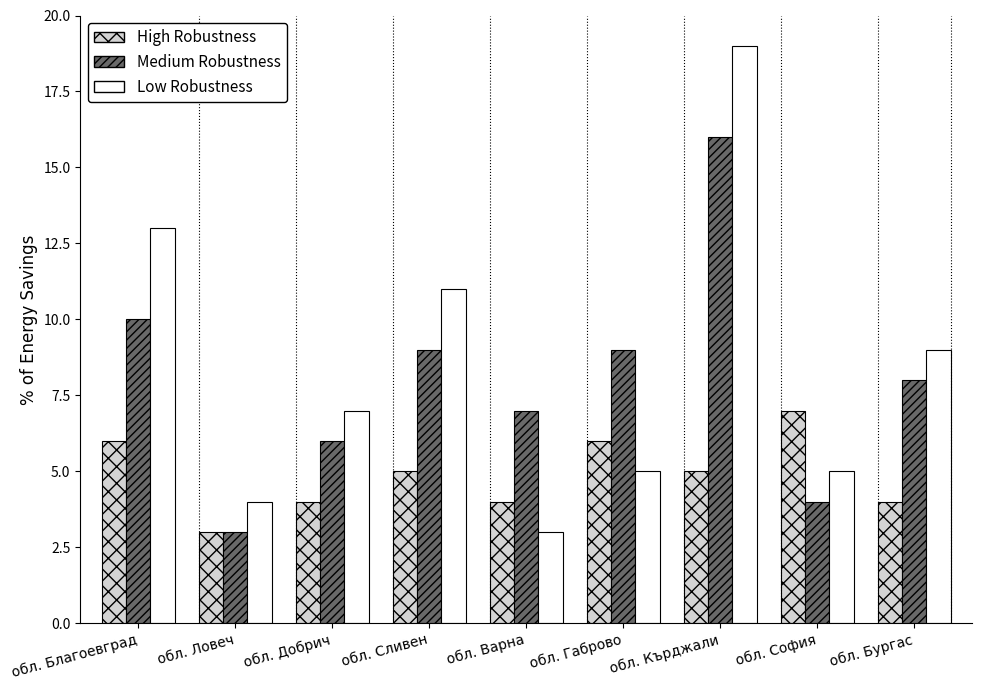

Rank the series at обл. Добрич from highest to lowest value.

Low Robustness, Medium Robustness, High Robustness